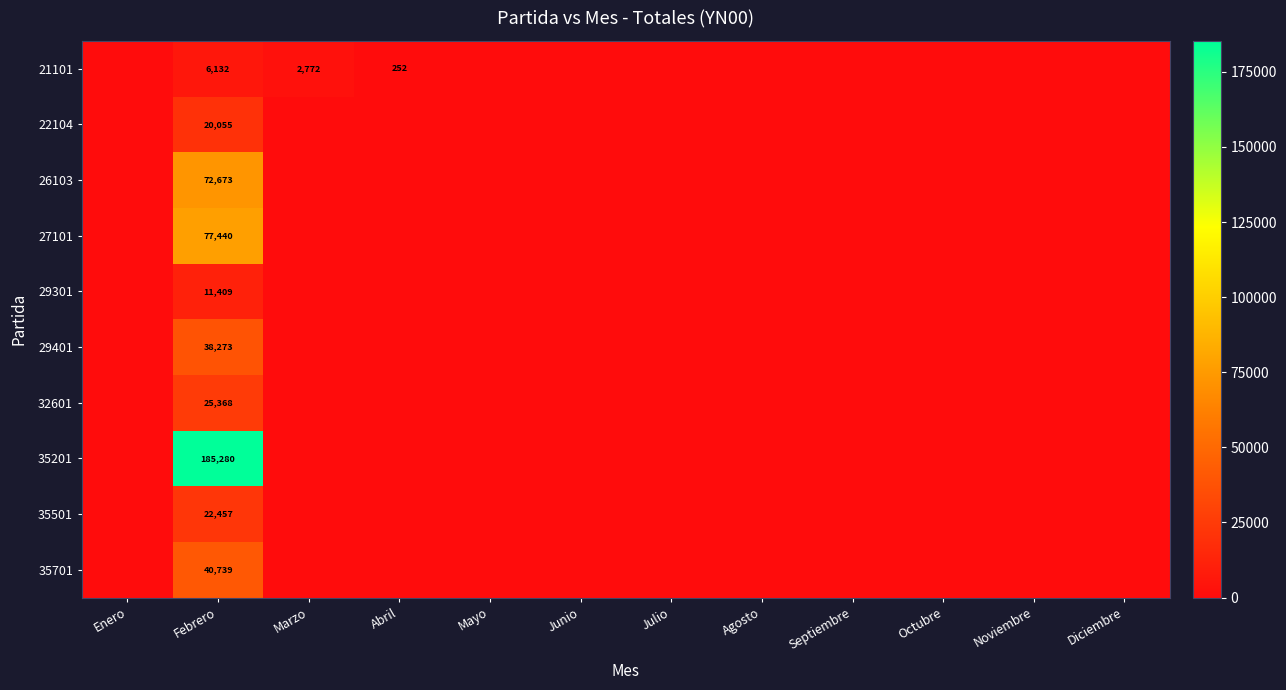

The 35201 series shows 62516 at Febrero. True or false?

False